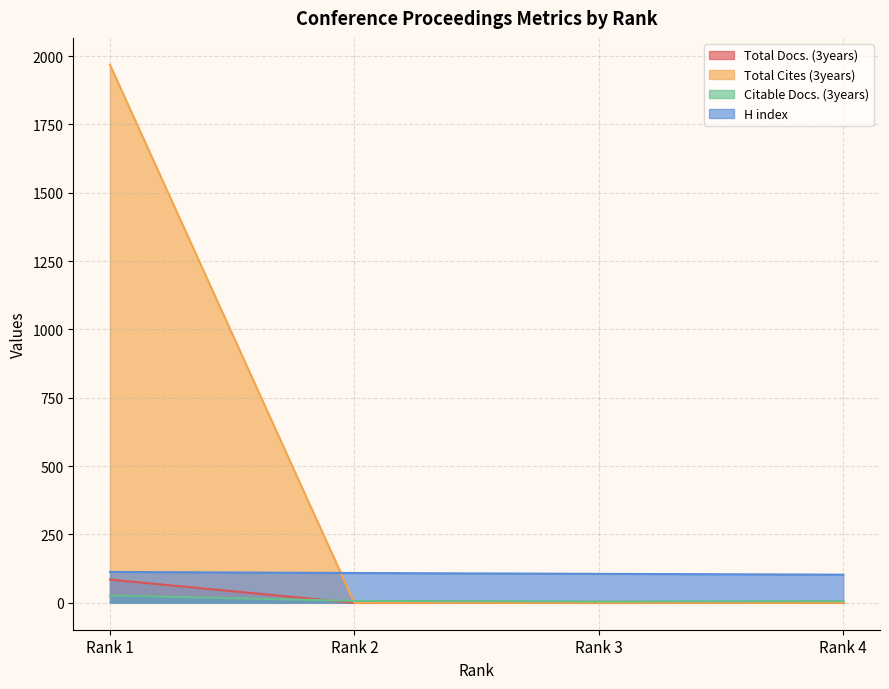

What is the difference between the highest and lowest values at Rank 1?

1941